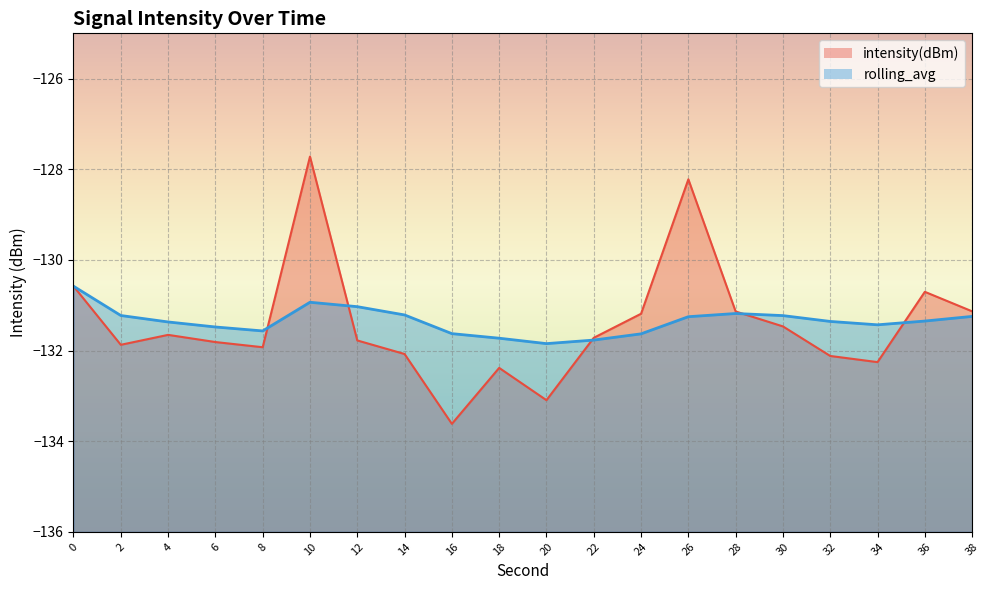

What value does the rolling_avg series have at 14?

-131.2